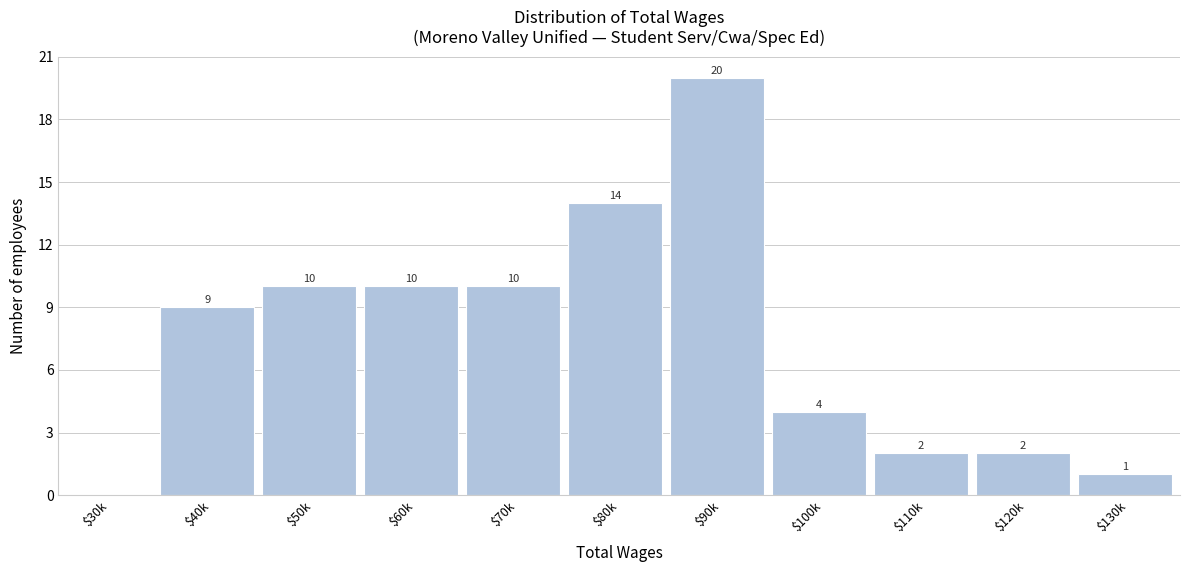

What value does the data have at $60k, to the nearest 5?

10